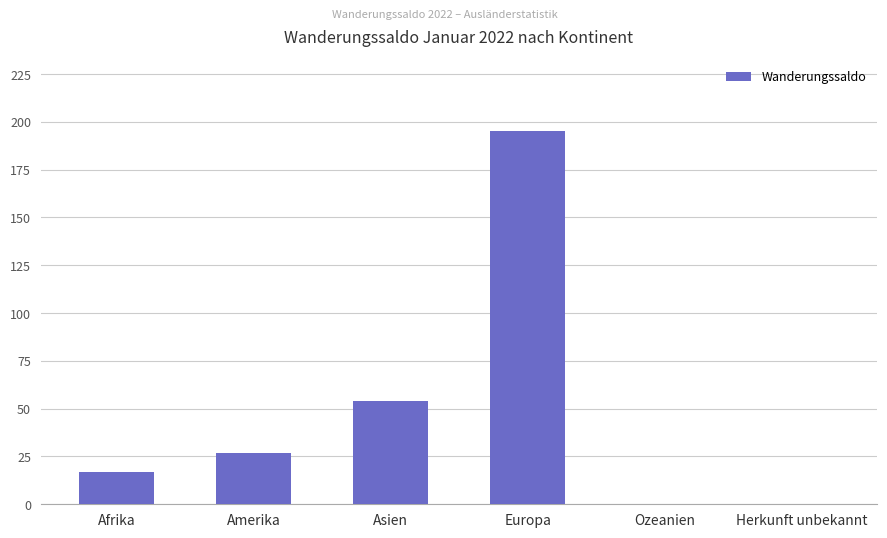

What is the change in value from Afrika to Herkunft unbekannt?

-17